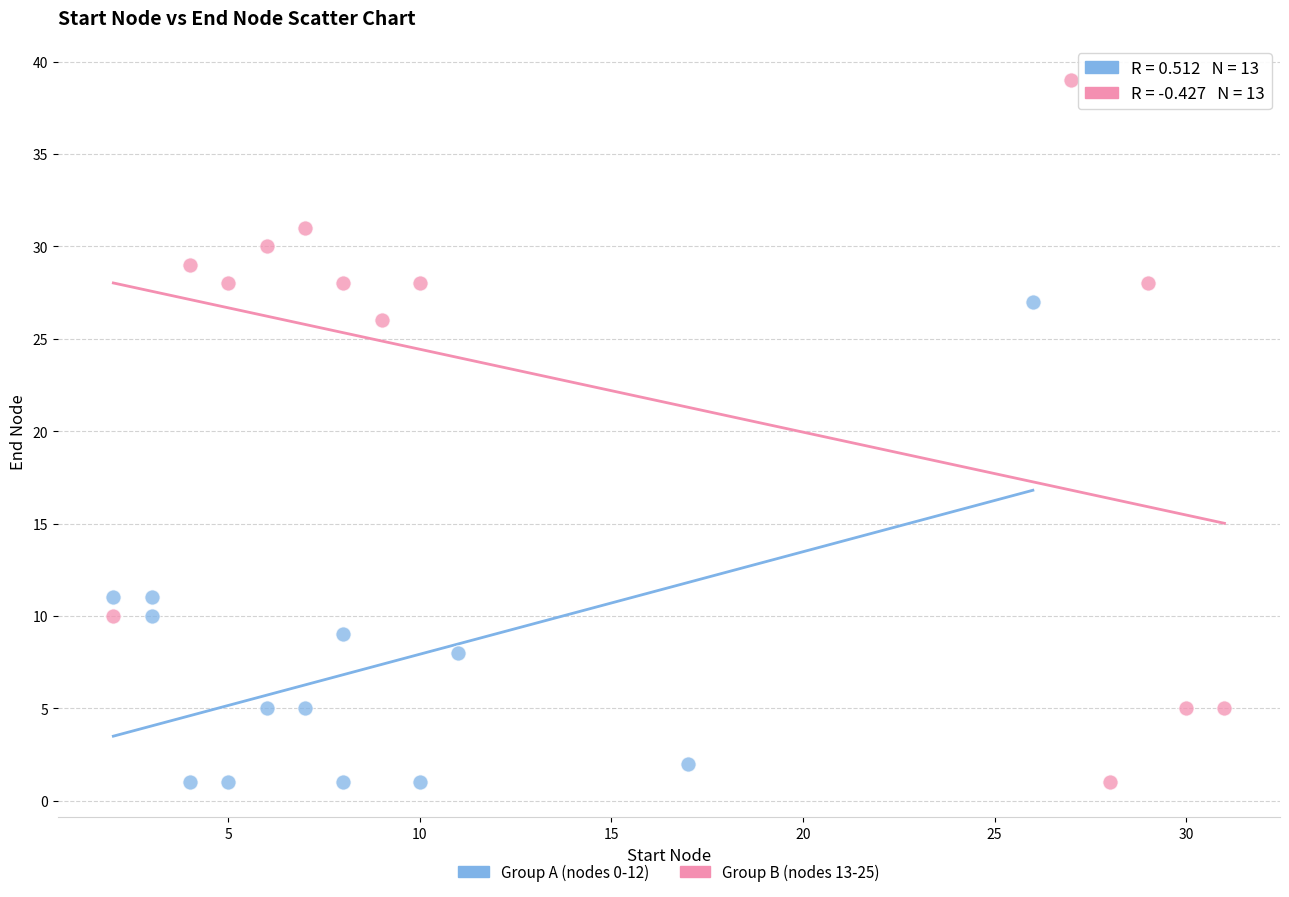

Which series contains the highest Y value?

Group B (nodes 13-25)